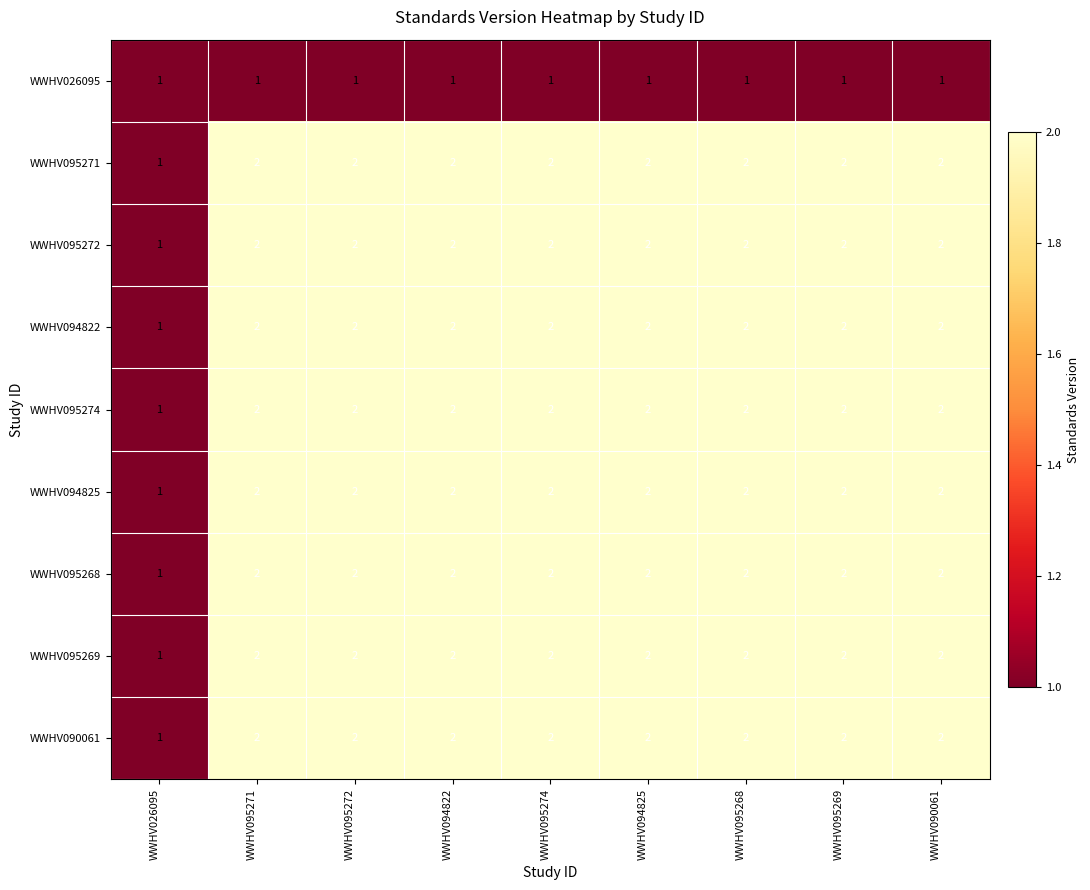

What is the total value across all series at WWHV090061?

17